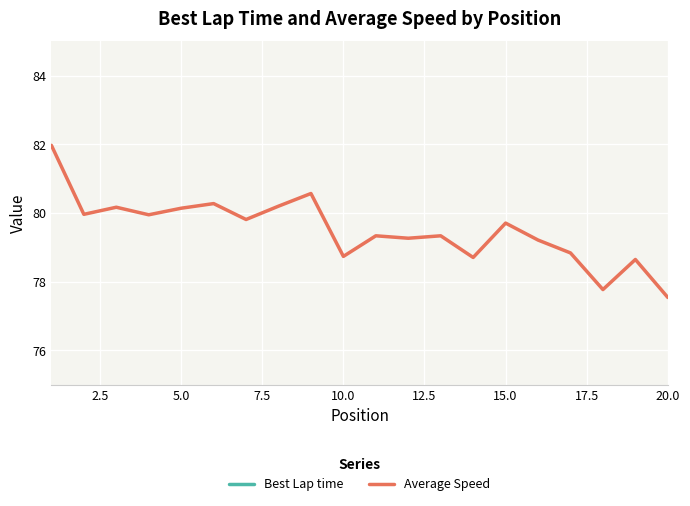

What is the lowest value of the Best Lap time series?

98.3